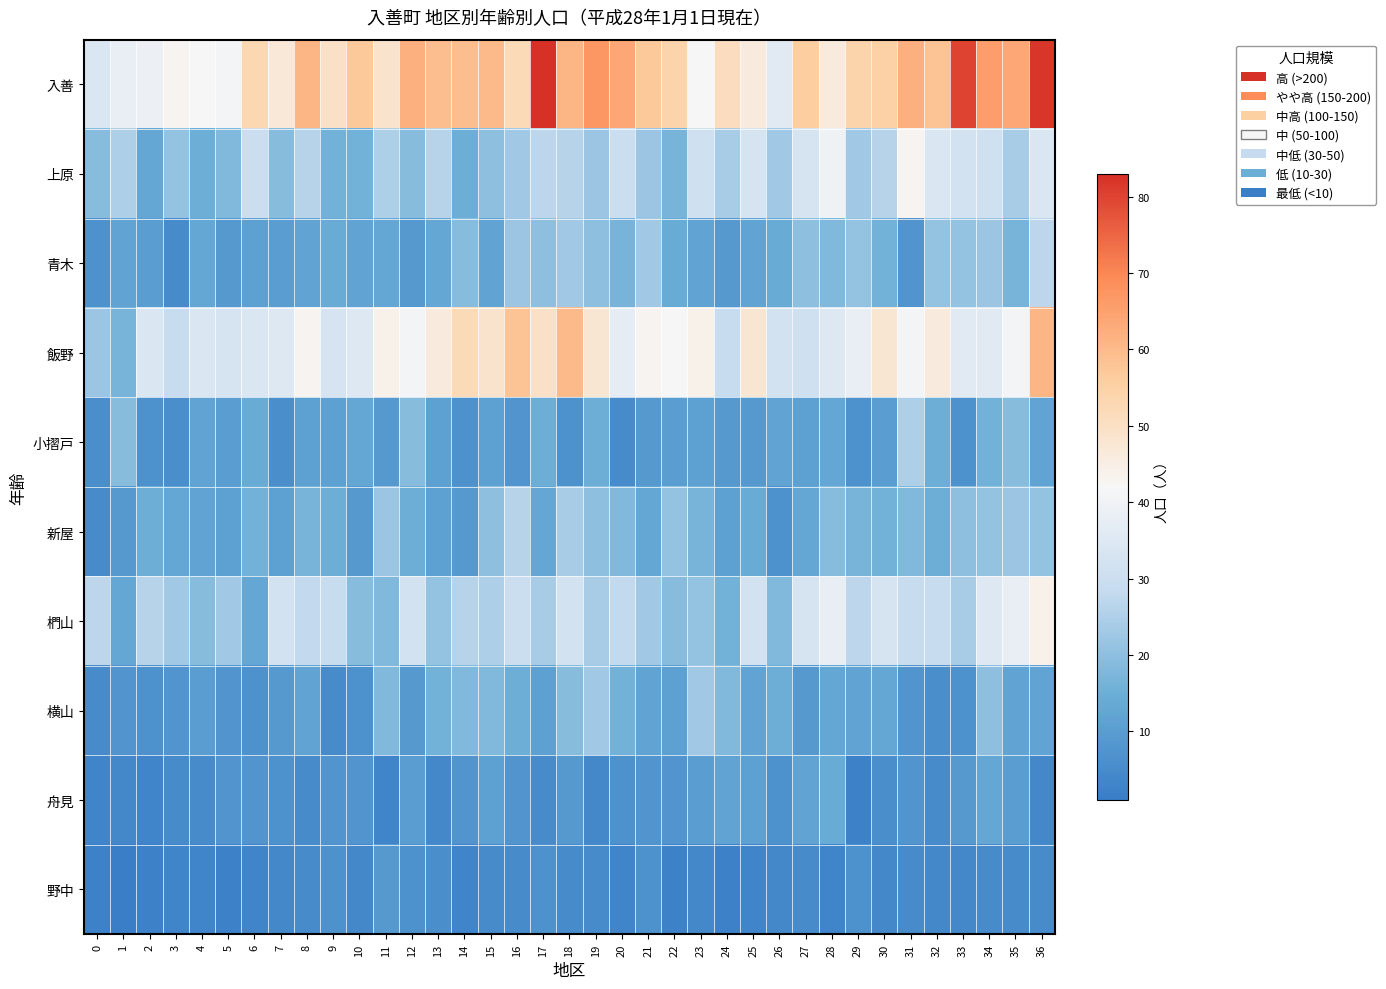

Reading right to left, list all the values displayed in this chart.

入善: 36=82	35=64	34=66	33=80	32=58	31=62	30=55	29=54	28=46	27=56	26=36	25=46	24=51	23=42	22=54	21=57	20=64	19=67	18=61	17=83	16=52	15=60	14=59	13=59	12=62	11=49	10=57	9=50	8=61	7=47	6=53	5=41	4=42	3=43	2=39	1=38	0=34
上原: 36=34	35=24	34=31	33=32	32=34	31=43	30=26	29=23	28=40	27=33	26=23	25=33	24=24	23=31	22=17	21=22	20=30	19=22	18=26	17=27	16=23	15=20	14=15	13=26	12=19	11=25	10=16	9=16	8=26	7=19	6=30	5=18	4=15	3=21	2=13	1=25	0=19
青木: 36=27	35=17	34=22	33=21	32=21	31=8	30=16	29=21	28=18	27=20	26=14	25=12	24=9	23=12	22=14	21=23	20=17	19=20	18=23	17=20	16=22	15=12	14=19	13=13	12=9	11=13	10=12	9=14	8=12	7=10	6=11	5=9	4=13	3=5	2=10	1=12	0=7
飯野: 36=61	35=41	34=36	33=36	32=46	31=41	30=48	29=38	28=35	27=31	26=32	25=48	24=29	23=44	22=42	21=43	20=37	19=48	18=60	17=50	16=58	15=49	14=52	13=46	12=41	11=44	10=35	9=33	8=43	7=35	6=34	5=33	4=34	3=29	2=34	1=17	0=22
小摺戸: 36=12	35=19	34=16	33=7	32=15	31=25	30=10	29=7	28=13	27=11	26=12	25=9	24=9	23=11	22=10	21=9	20=5	19=15	18=7	17=15	16=8	15=11	14=7	13=11	12=19	11=9	10=13	9=11	8=11	7=6	6=14	5=10	4=12	3=6	2=7	1=19	0=6
新屋: 36=21	35=22	34=21	33=20	32=15	31=18	30=16	29=17	28=19	27=13	26=7	25=14	24=11	23=17	22=21	21=13	20=18	19=20	18=24	17=13	16=26	15=20	14=9	13=11	12=15	11=22	10=9	9=15	8=17	7=11	6=16	5=11	4=12	3=13	2=15	1=9	0=5
椚山: 36=44	35=38	34=35	33=24	32=29	31=29	30=33	29=27	28=38	27=33	26=18	25=32	24=16	23=21	22=19	21=23	20=28	19=24	18=32	17=24	16=30	15=25	14=26	13=21	12=32	11=18	10=19	9=29	8=28	7=32	6=13	5=23	4=19	3=23	2=26	1=13	0=27
横山: 36=12	35=12	34=20	33=7	32=6	31=8	30=13	29=12	28=13	27=9	26=15	25=12	24=18	23=23	22=11	21=12	20=16	19=23	18=19	17=11	16=15	15=18	14=18	13=16	12=9	11=18	10=7	9=5	8=12	7=9	6=7	5=8	4=10	3=8	2=7	1=8	0=5
舟見: 36=4	35=10	34=13	33=9	32=5	31=8	30=6	29=2	28=14	27=12	26=7	25=11	24=12	23=10	22=8	21=8	20=7	19=4	18=9	17=5	16=8	15=11	14=8	13=4	12=10	11=3	10=8	9=8	8=5	7=7	6=8	5=8	4=5	3=5	2=3	1=4	0=3
野中: 36=5	35=5	34=5	33=4	32=4	31=5	30=4	29=7	28=3	27=5	26=4	25=3	24=2	23=4	22=2	21=7	20=3	19=5	18=5	17=7	16=5	15=5	14=3	13=6	12=7	11=9	10=4	9=7	8=5	7=4	6=3	5=2	4=3	3=3	2=2	1=1	0=2